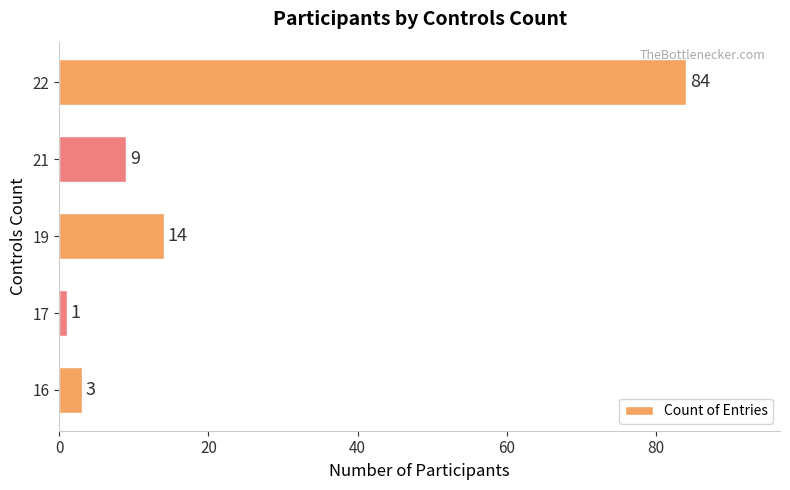

What is the change in value from 17 to 21?

+8